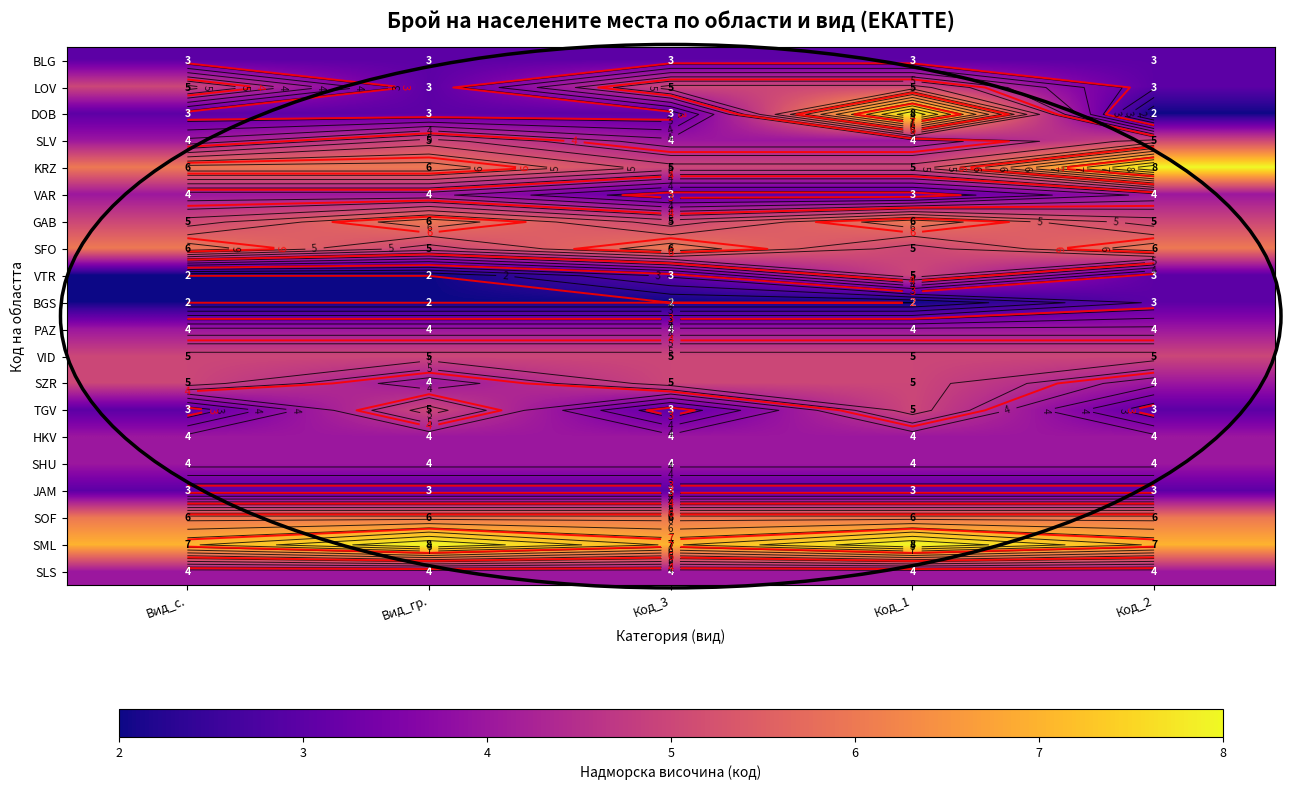

Is it true that SML equals 13 at Вид_гр.?

False